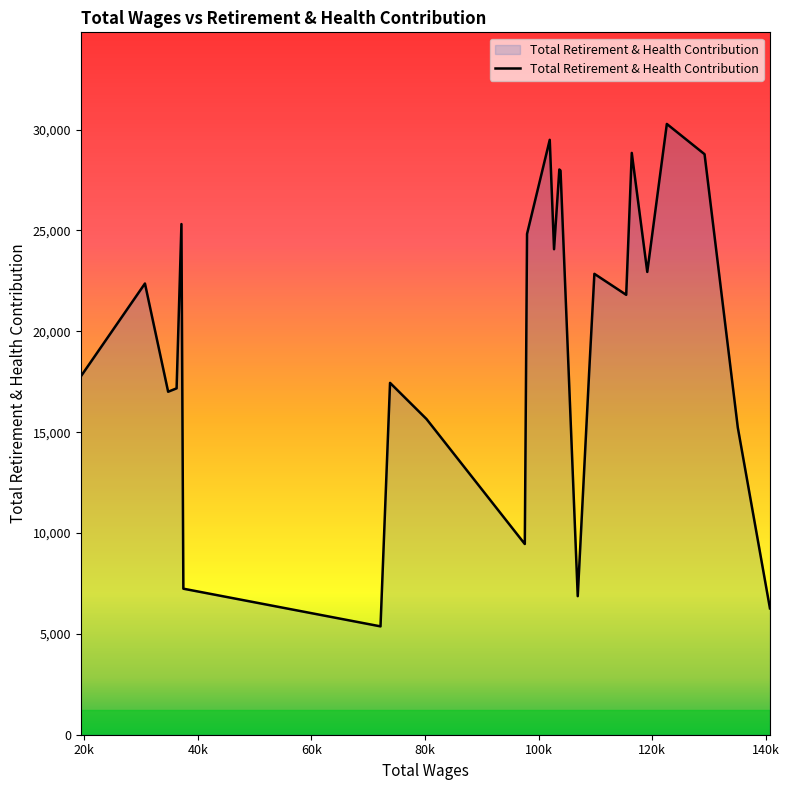

What is the average value?

19641